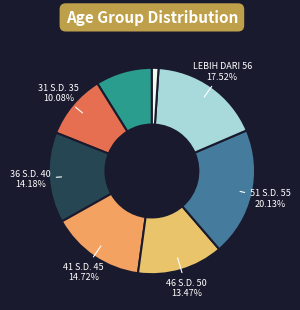

Count the number of slices in the pie.

8